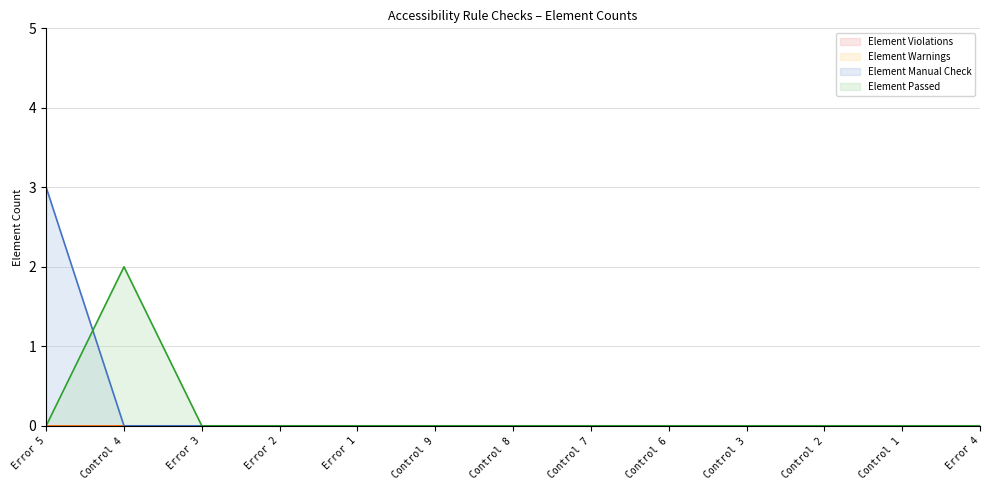

Where is Element Passed nearest to the value 1?

Error 5